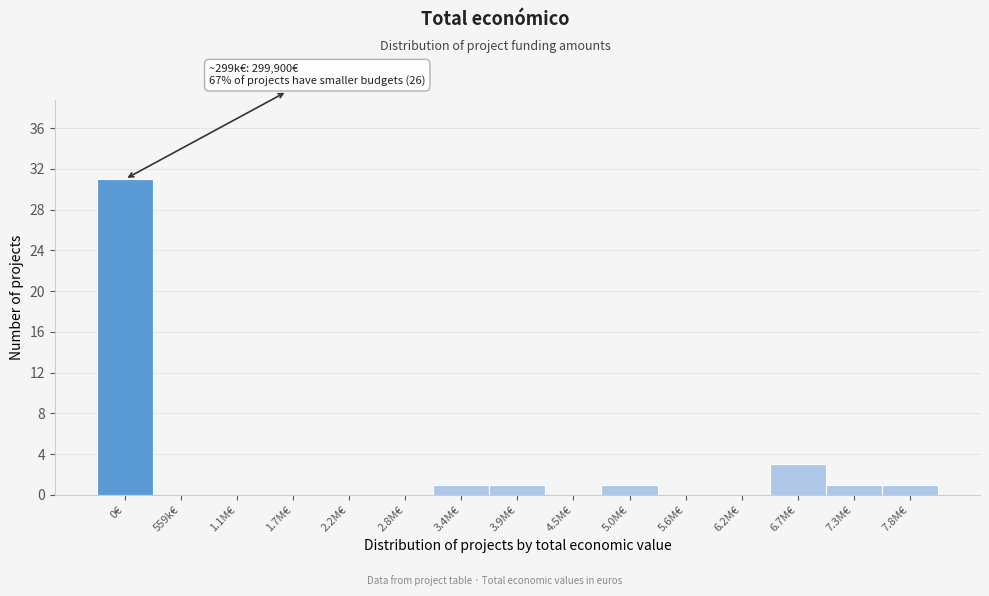

Reading right to left, what are all the values shown in this chart?

7.8M€=1	7.3M€=1	6.7M€=3	6.2M€=0	5.6M€=0	5.0M€=1	4.5M€=0	3.9M€=1	3.4M€=1	2.8M€=0	2.2M€=0	1.7M€=0	1.1M€=0	559k€=0	0€=31